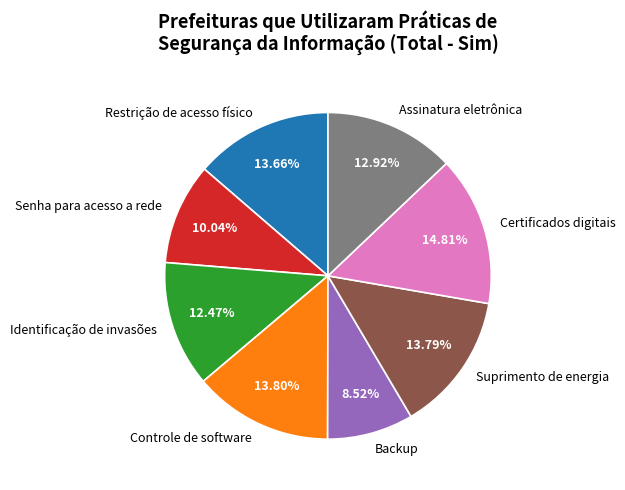

Is there a majority slice in this chart?

No